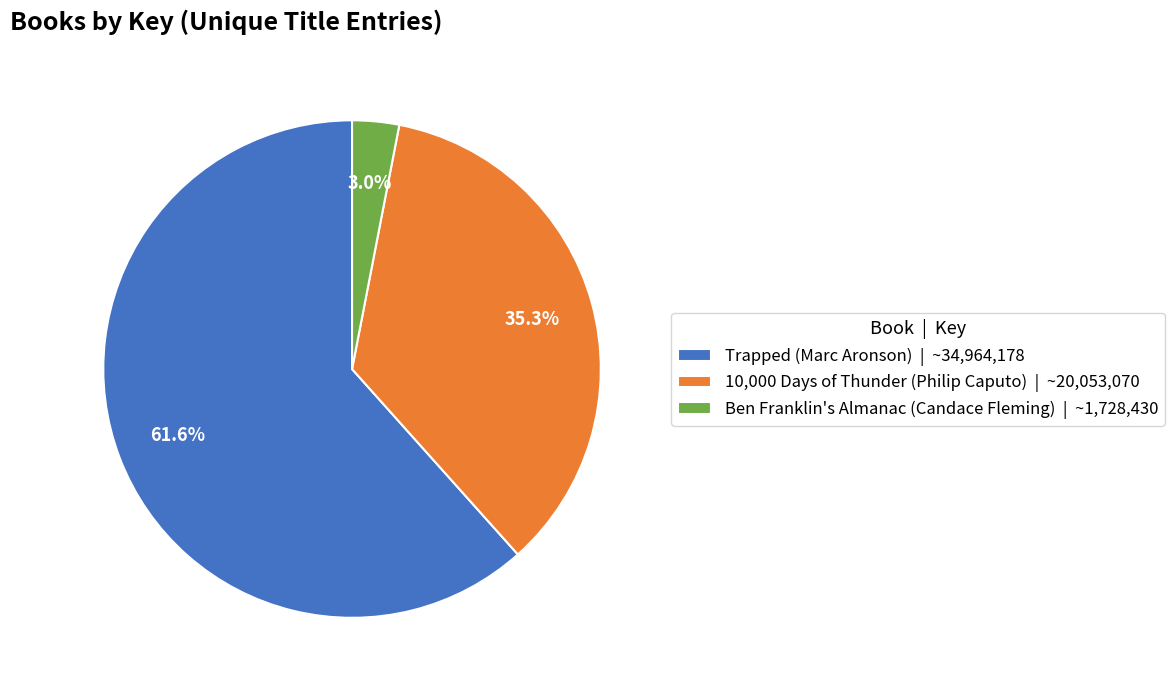

Does 10,000 Days of Thunder (Philip Caputo) account for over 50% of the chart?

No